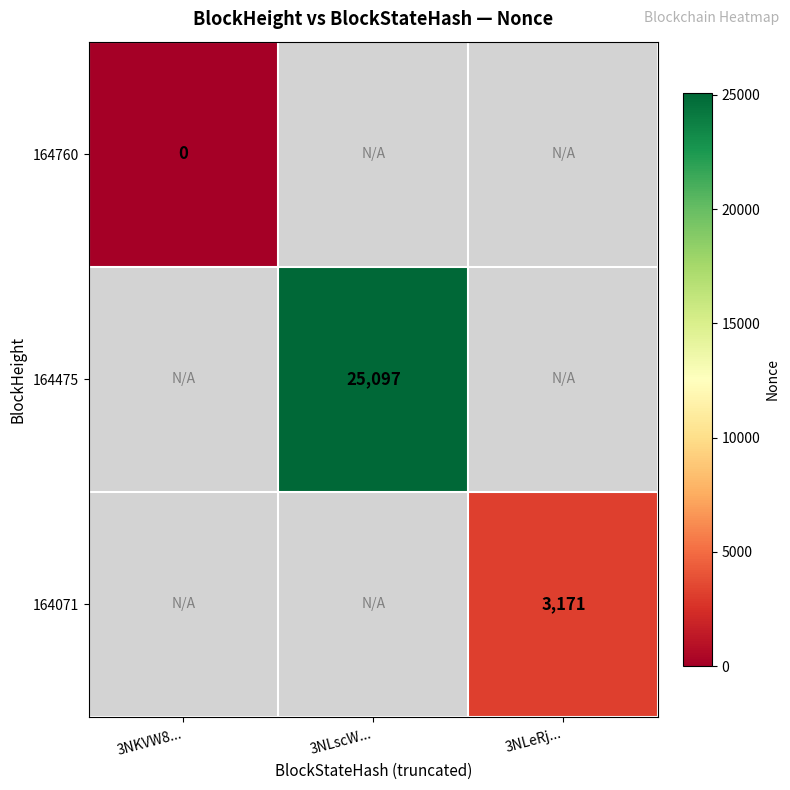

Which has a higher value, 3NKVW8... or 3NLeRj...?

3NLeRj...